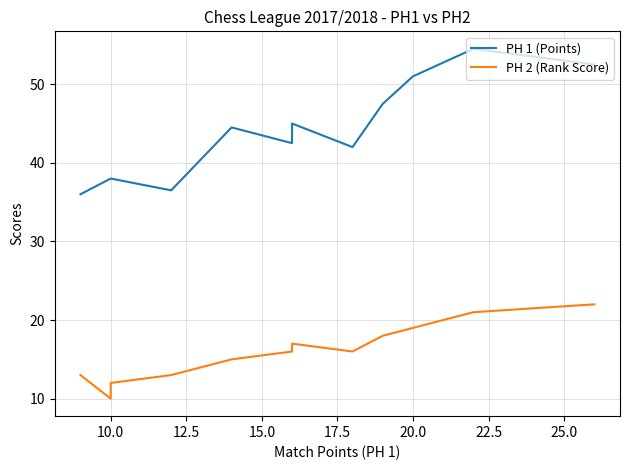

What is the difference between the PH 2 (Rank Score) values at 15.0 and 10?

8.0